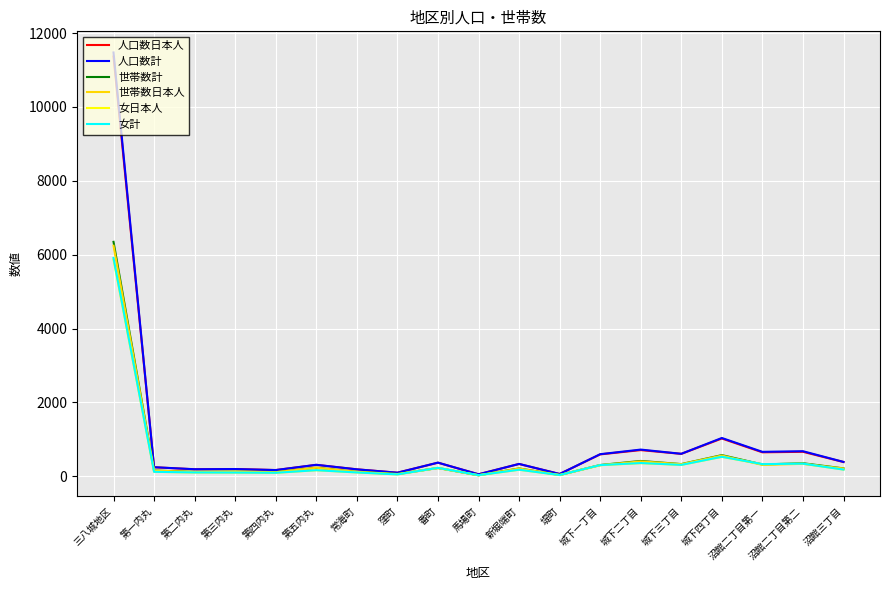

What position from the left is 窪町?

8